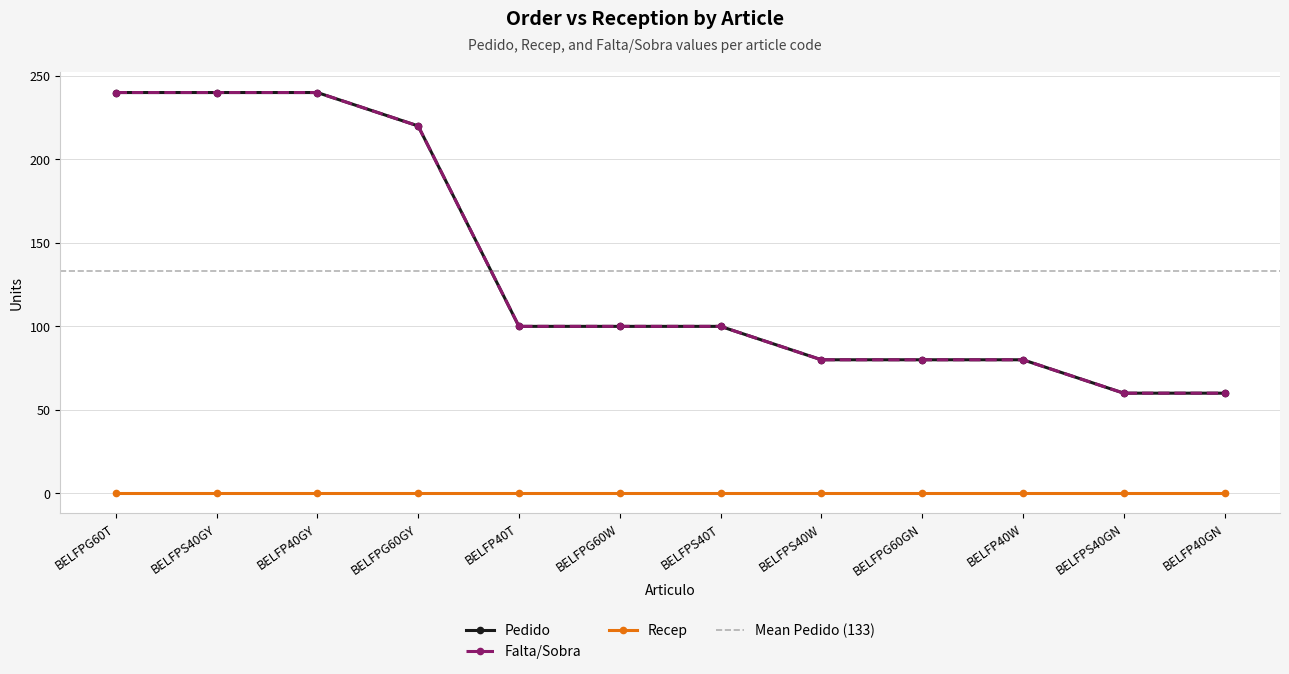

Does the chart have visible grid lines?

Yes